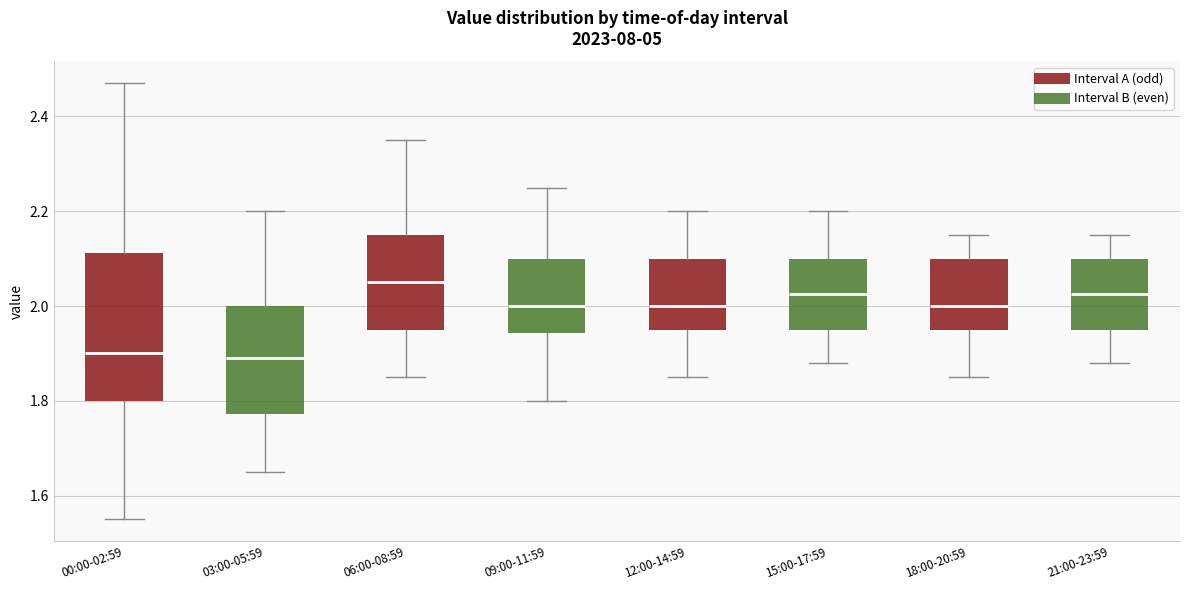

Reading left to right, transcribe this box plot: for each box, give where its median line is, the range the box spans, and where its two whiskers end, as read against the y-axis. The values are not printed on the chart, so give them approximately, as read against the axis.

00:00-02:59: median 1.90, box 1.80 to 2.12, whiskers 1.56 to 2.48
03:00-05:59: median 1.90, box 1.78 to 2.00, whiskers 1.66 to 2.20
06:00-08:59: median 2.06, box 1.96 to 2.16, whiskers 1.86 to 2.36
09:00-11:59: median 2.00, box 1.94 to 2.10, whiskers 1.80 to 2.26
12:00-14:59: median 2.00, box 1.96 to 2.10, whiskers 1.86 to 2.20
15:00-17:59: median 2.02, box 1.96 to 2.10, whiskers 1.88 to 2.20
18:00-20:59: median 2.00, box 1.96 to 2.10, whiskers 1.86 to 2.16
21:00-23:59: median 2.02, box 1.96 to 2.10, whiskers 1.88 to 2.16